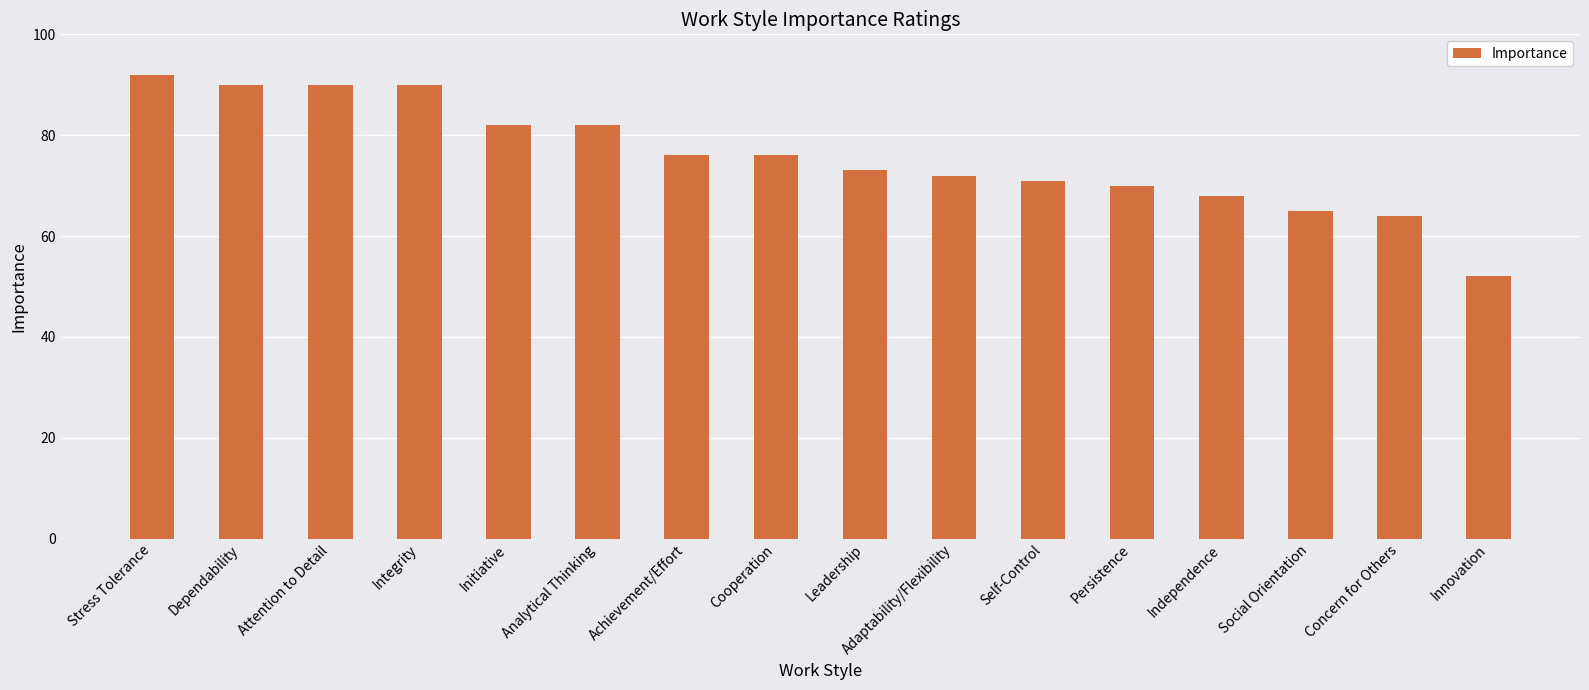

What is the average value?

76